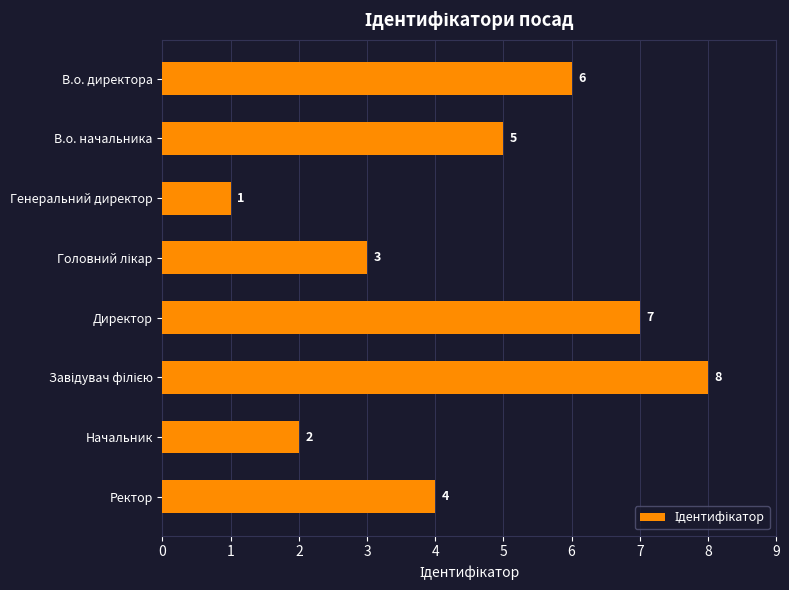

What is the ratio of the value at В.о. директора to the value at Начальник?

3.0